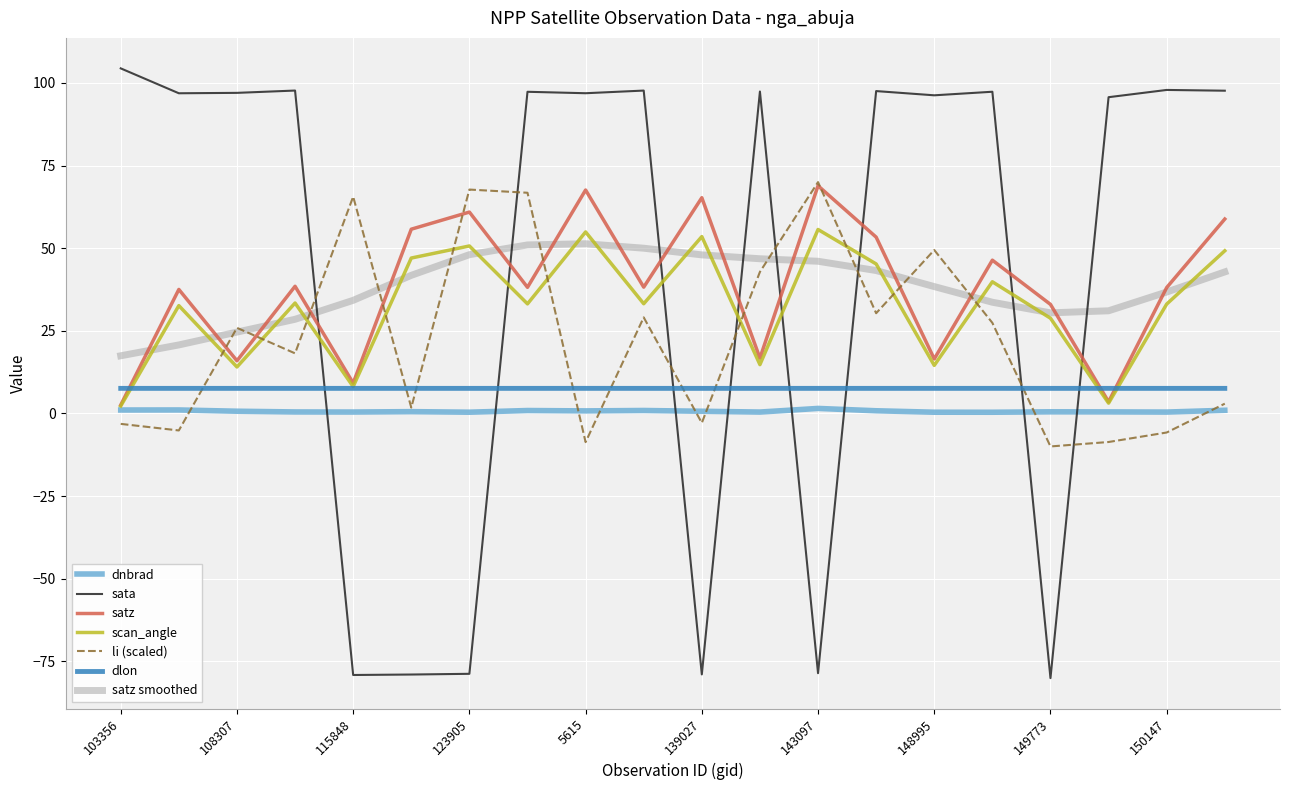

Which series has the largest range (max minus min)?

sata